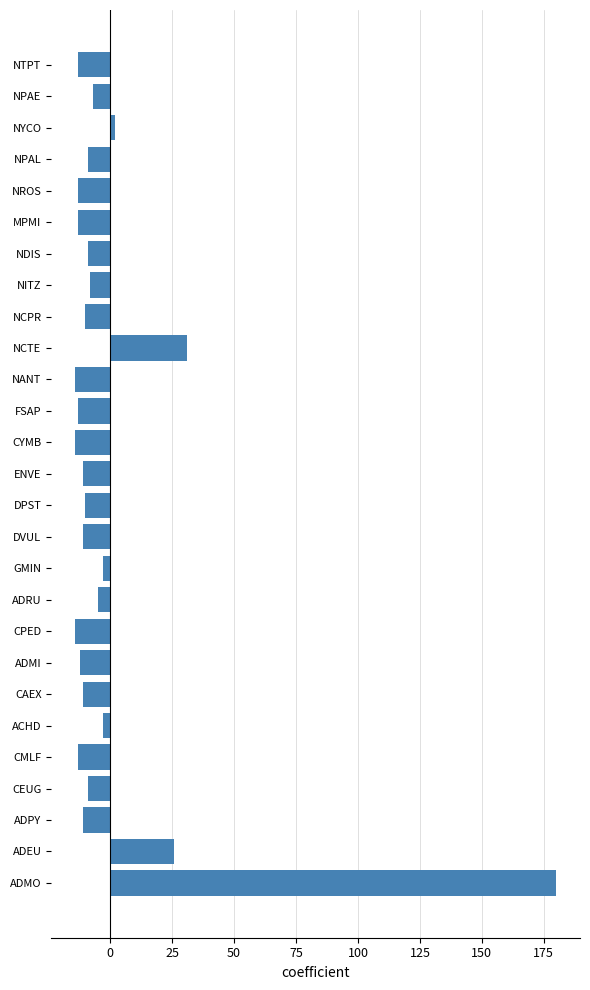

How many negative values are there?

23